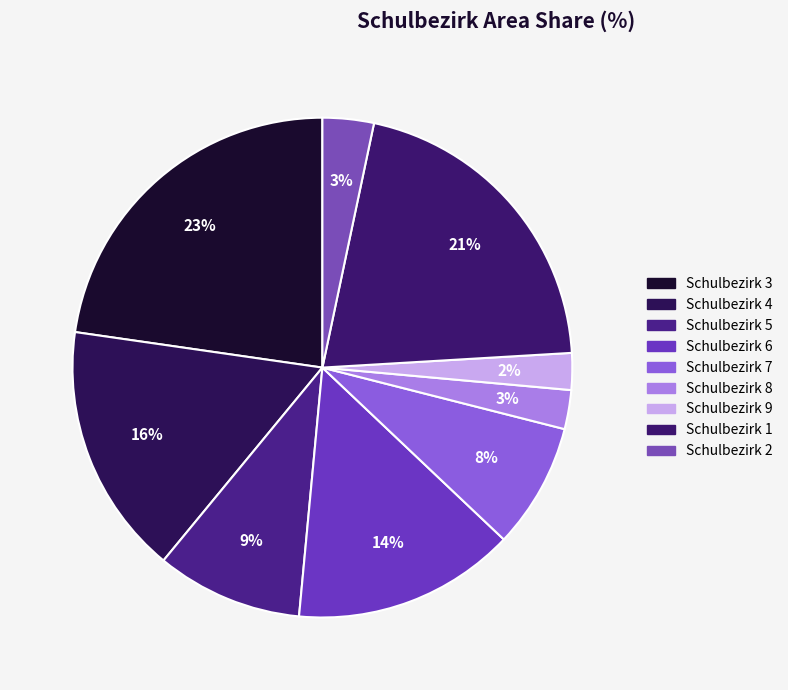

Do Schulbezirk 2 and Schulbezirk 5 together represent more than half of the pie?

No